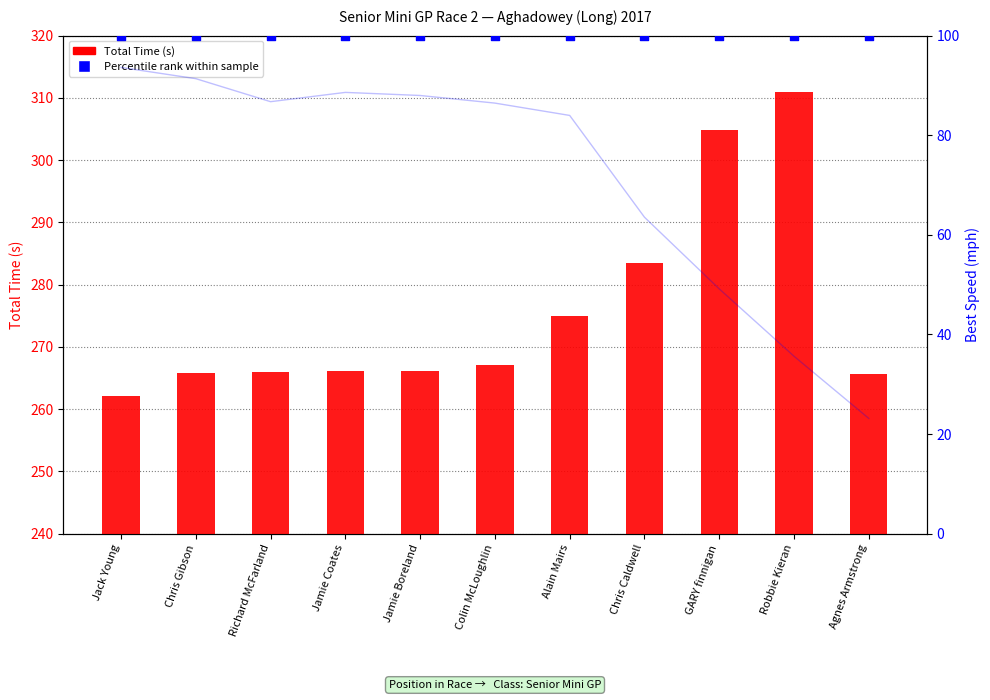

What is the total value across all series at Jamie Coates?

366.1